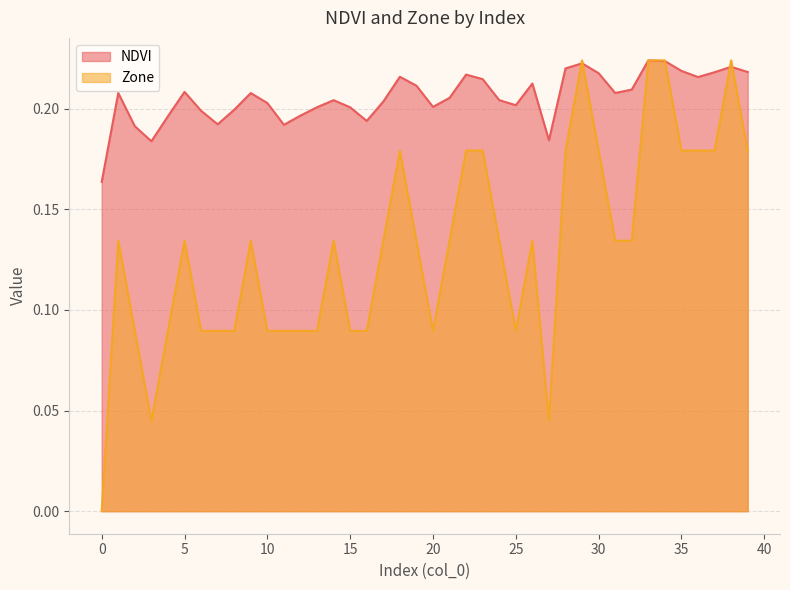

What is the total value across all series at 3?

0.2